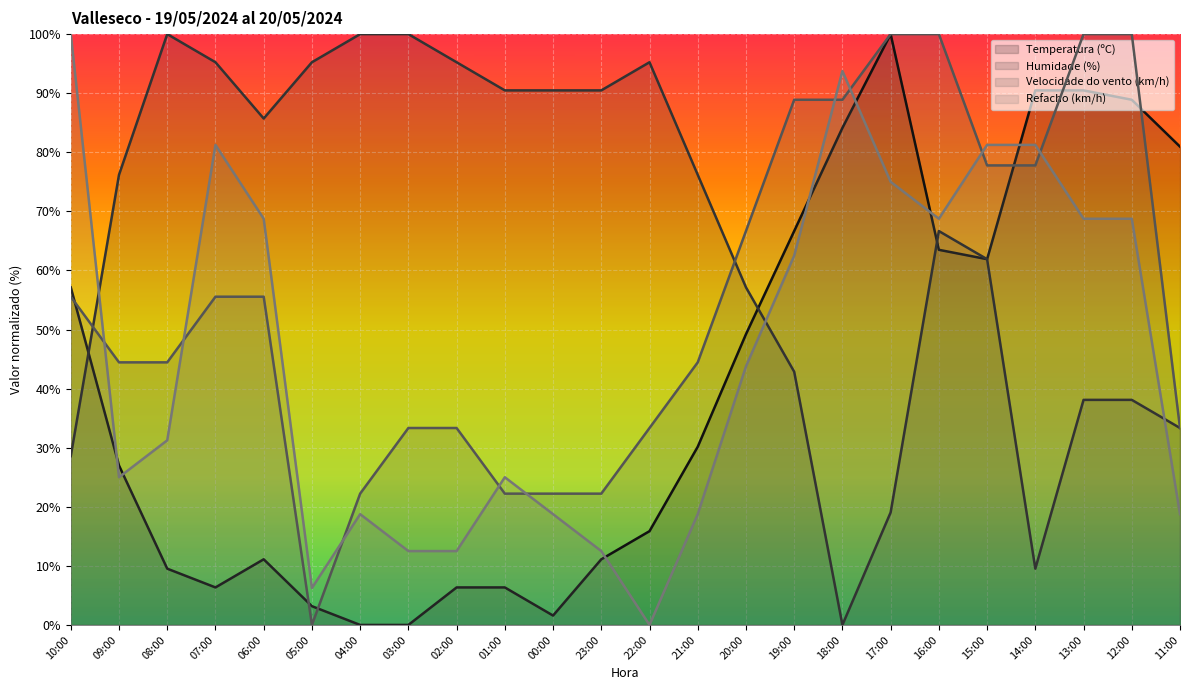

Where is Humidade (%) nearest to the value 50?

20:00